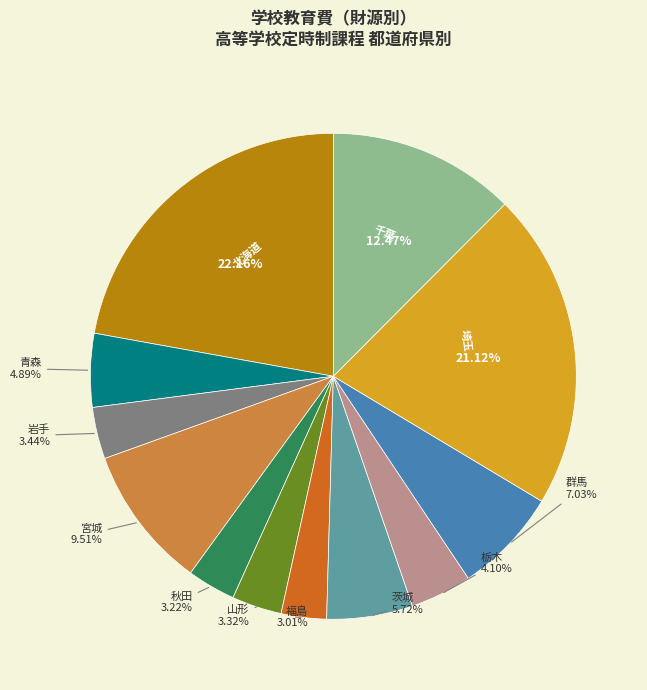

Is it true that 岩手 is 3% of the pie?

True